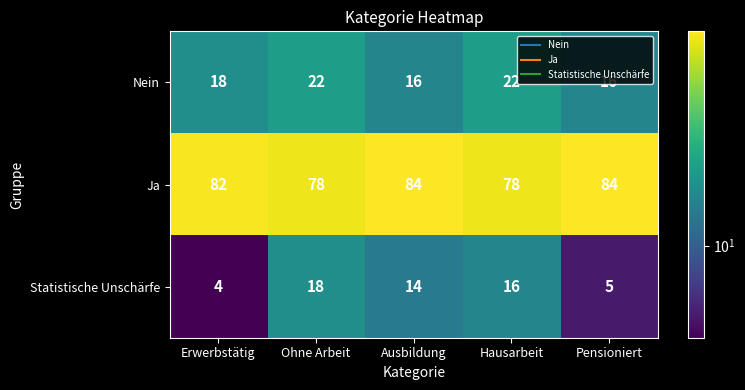

How many Ja values are between 78 and 84?

5